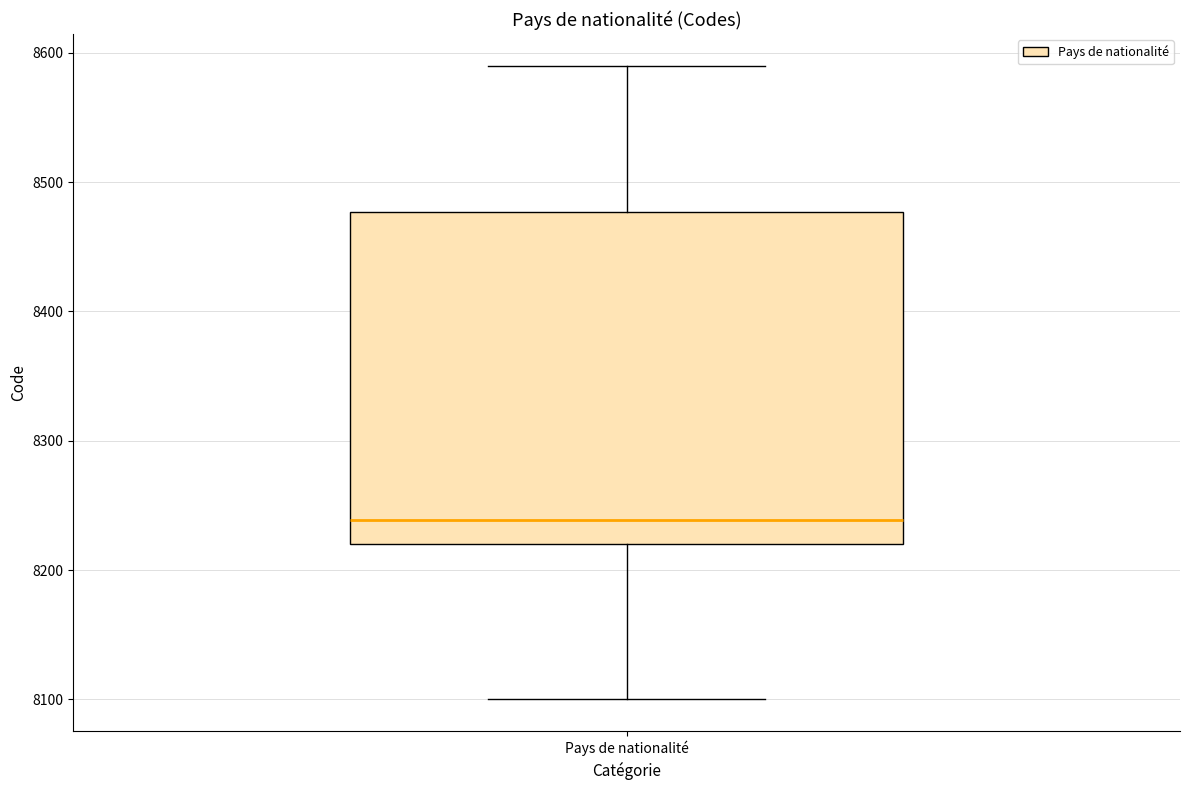

Read this box plot against the y-axis: the position of the median line, the range covered by the box, and the ends of both whiskers. The values are not printed on the chart, so give them approximately, as read against the axis.

median 8240, box 8220 to 8480, whiskers 8100 to 8590